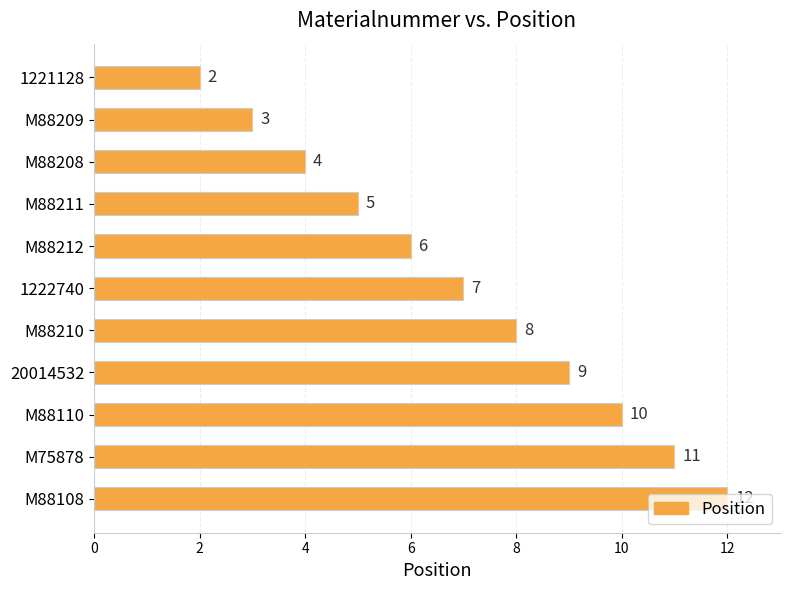

Are the bars horizontal?

Yes